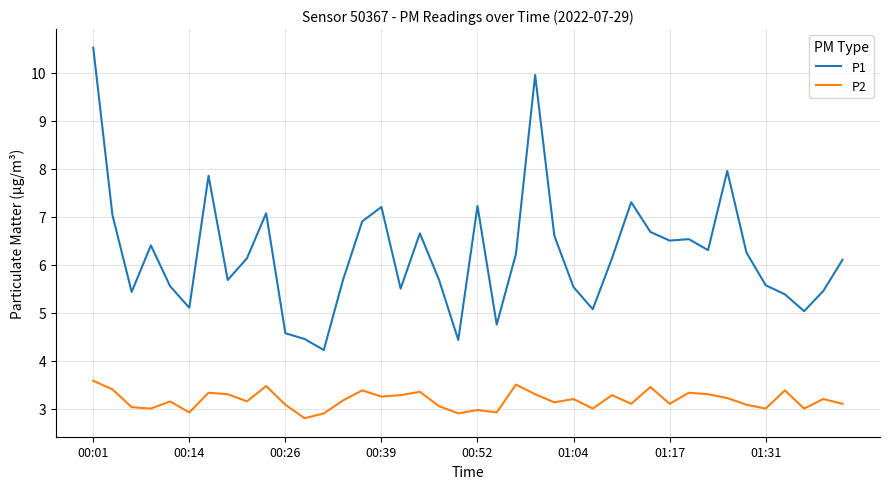

Rank the series by their maximum value, from highest to lowest.

P1, P2